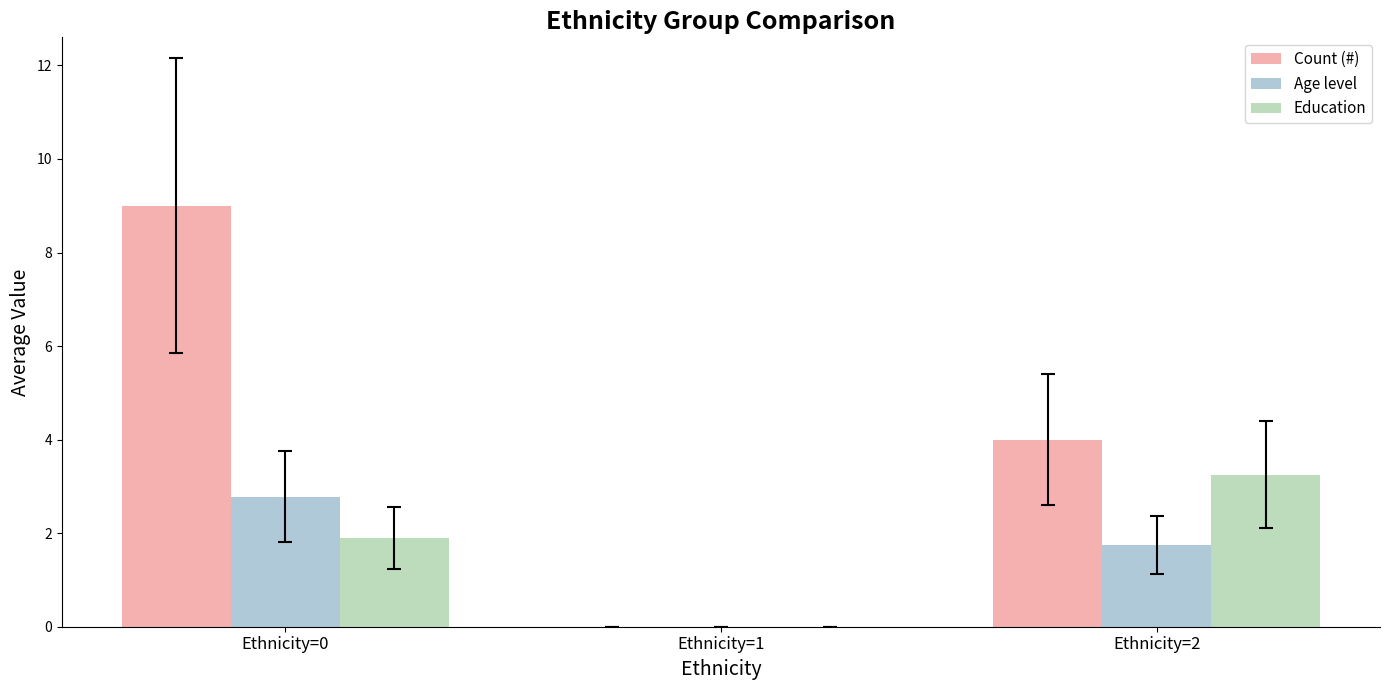

What is the sum of all Age level values?

4.5